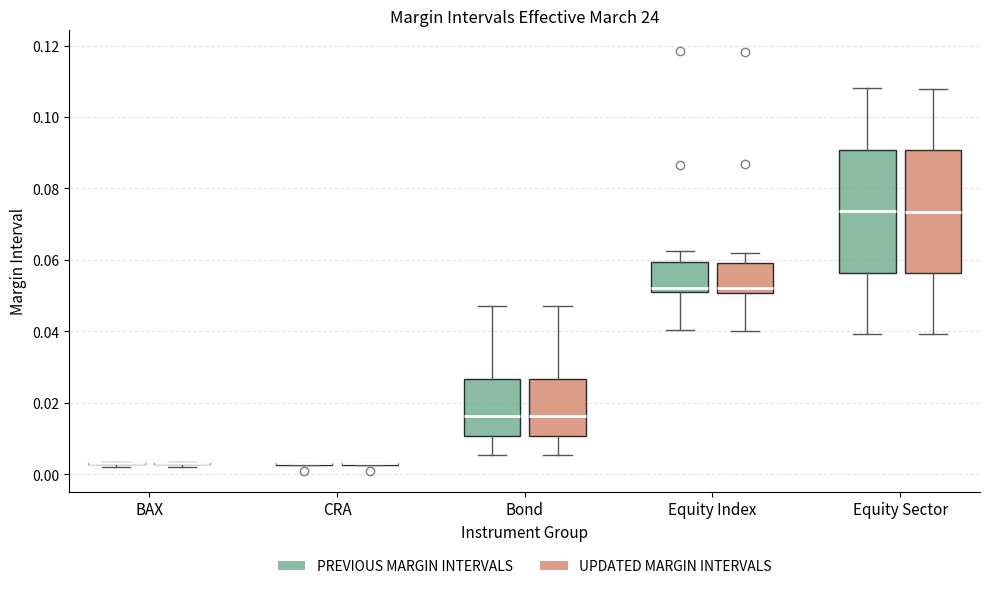

Reading left to right, read every box against the y-axis: the position of its median line, the range the box covers, and the ends of its whiskers. The values are not printed on the chart, so give them approximately, as read against the axis.

BAX (PREVIOUS MARGIN INTERVALS): box collapsed to a line at 0.004, whiskers 0.002 to 0.004
BAX (UPDATED MARGIN INTERVALS): box collapsed to a line at 0.004, whiskers 0.002 to 0.004
CRA (PREVIOUS MARGIN INTERVALS): box collapsed to a line at 0.004, whiskers 0.002 to 0.004
CRA (UPDATED MARGIN INTERVALS): box collapsed to a line at 0.004, whiskers 0.002 to 0.004
Bond (PREVIOUS MARGIN INTERVALS): median 0.016, box 0.010 to 0.026, whiskers 0.006 to 0.048
Bond (UPDATED MARGIN INTERVALS): median 0.016, box 0.010 to 0.026, whiskers 0.006 to 0.048
Equity Index (PREVIOUS MARGIN INTERVALS): median 0.052, box 0.050 to 0.060, whiskers 0.040 to 0.062
Equity Index (UPDATED MARGIN INTERVALS): median 0.052, box 0.050 to 0.060, whiskers 0.040 to 0.062
Equity Sector (PREVIOUS MARGIN INTERVALS): median 0.074, box 0.056 to 0.090, whiskers 0.040 to 0.108
Equity Sector (UPDATED MARGIN INTERVALS): median 0.074, box 0.056 to 0.090, whiskers 0.040 to 0.108